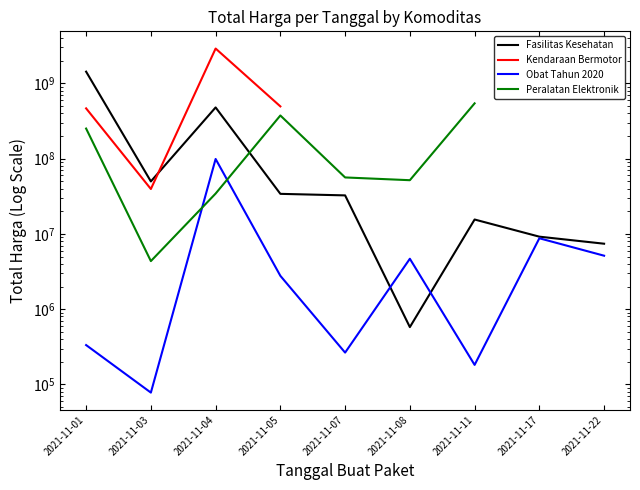

Is it true that Obat Tahun 2020 equals 4672200.0 at 2021-11-08?

True